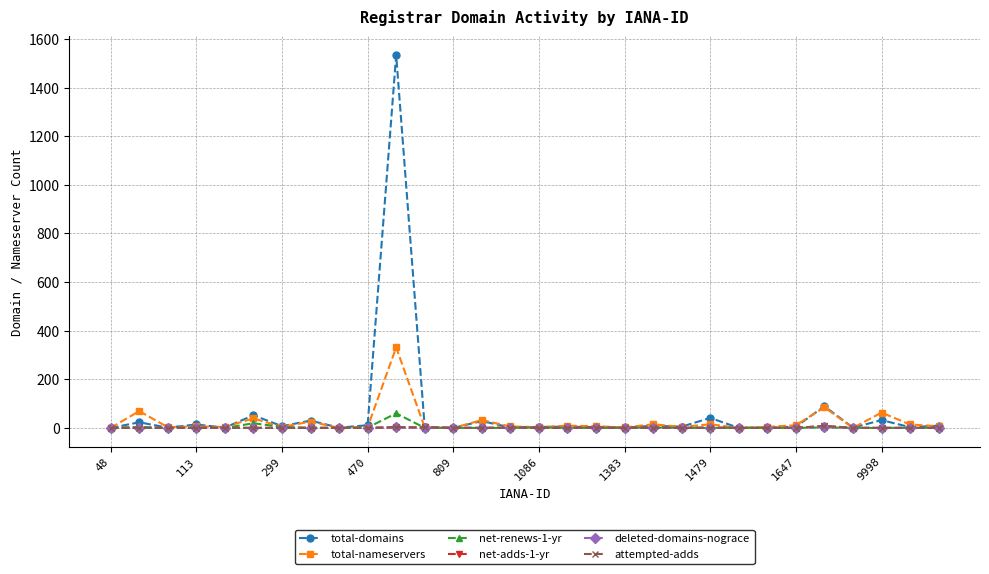

What is the highest value of the total-domains series?

1534